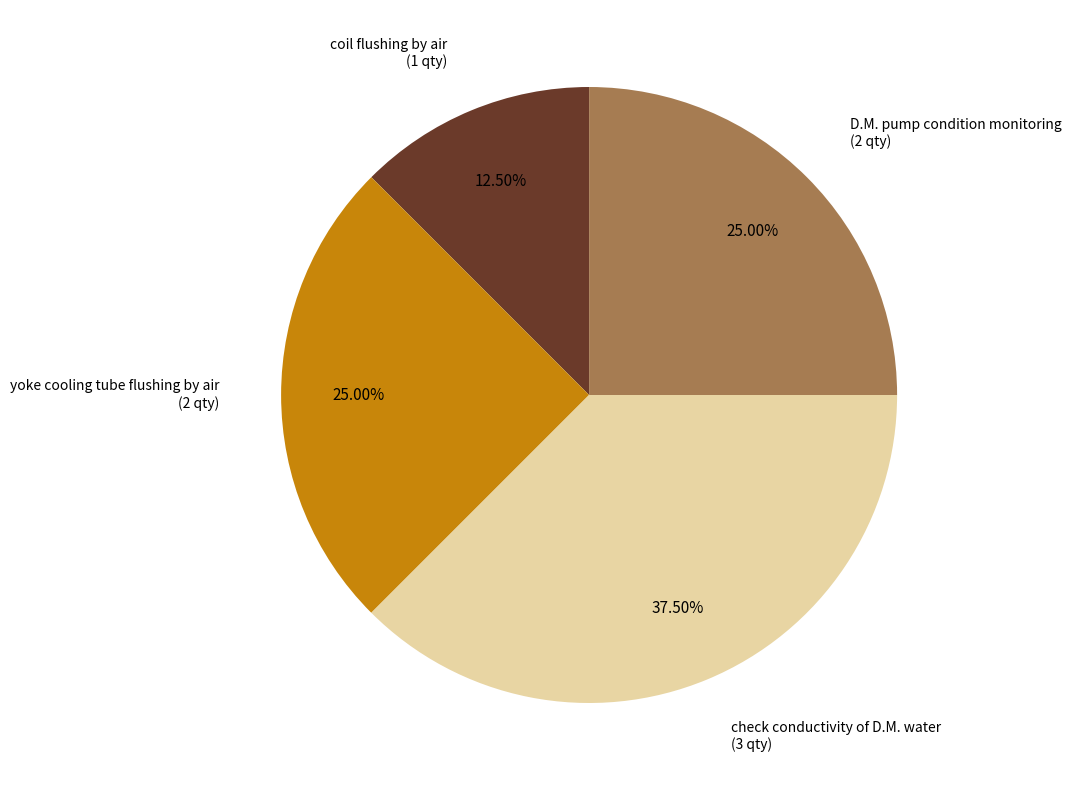

To the nearest percent, what is the difference between the largest and smallest slice percentages?

25%